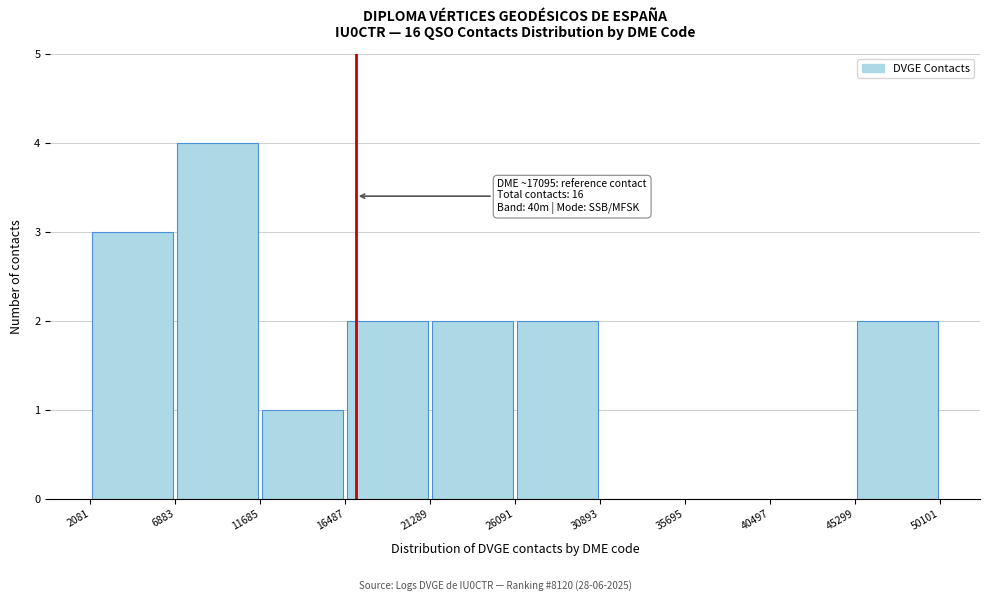

Which range on the x-axis has the tallest bar?

6883 to 11685